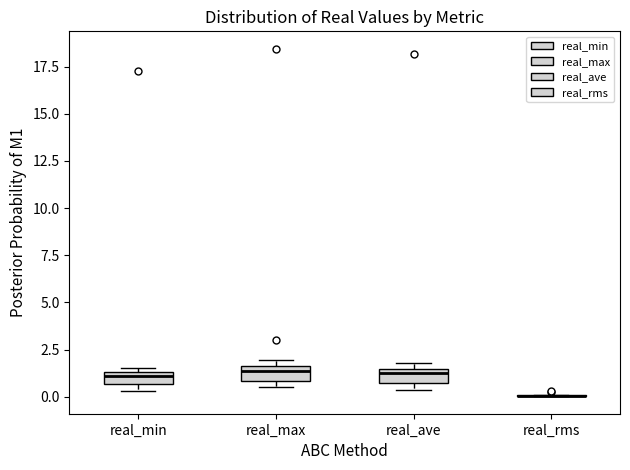

Where is the lower edge of the box for real_max on the y-axis? The values are not printed on the chart, so give them approximately, as read against the axis.

1.0